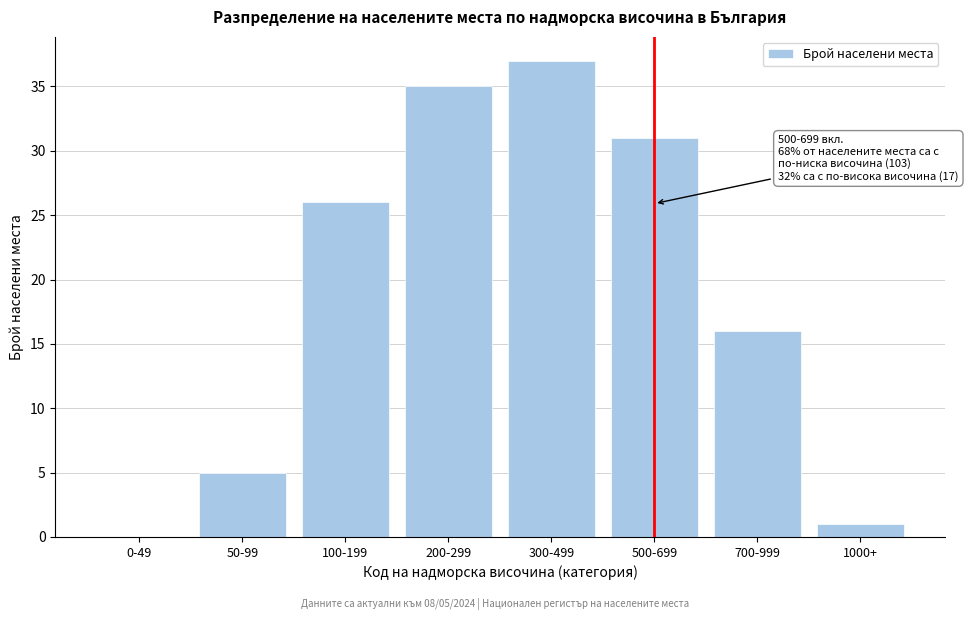

True or false: the data shows 31 at 500-699.

True